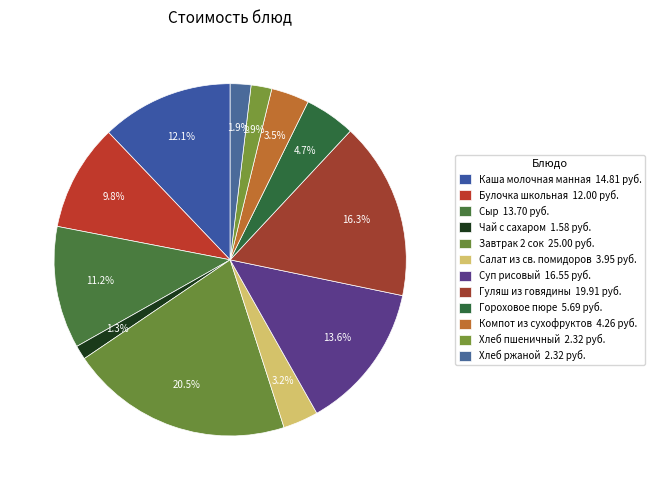

What percentage do Гуляш из говядины and Хлеб ржаной together represent?

18.2%